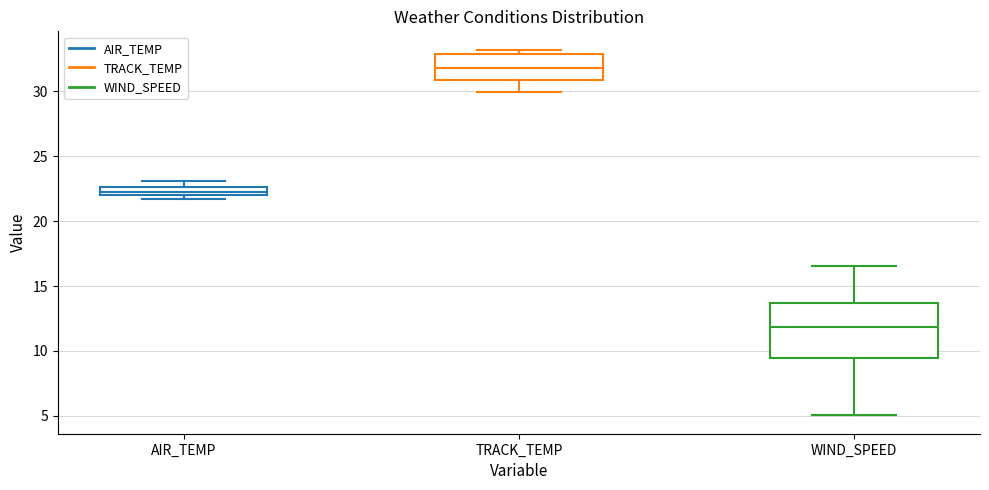

Comparing the boxes themselves (not the whiskers), which one is the tallest?

WIND_SPEED